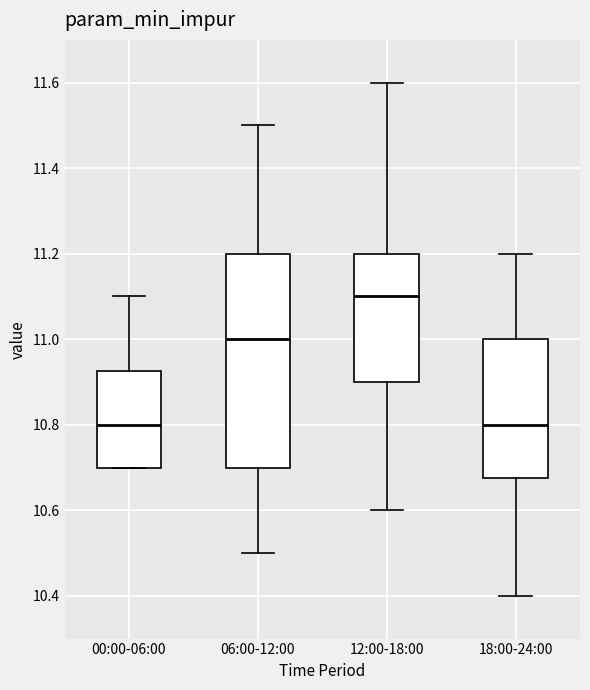

Reading left to right, transcribe this box plot: for each box, give where its median line is, the range the box spans, and where its two whiskers end, as read against the y-axis. The values are not printed on the chart, so give them approximately, as read against the axis.

00:00-06:00: median 10.80, box 10.70 to 10.92, whiskers 10.70 to 11.10
06:00-12:00: median 11.00, box 10.70 to 11.20, whiskers 10.50 to 11.50
12:00-18:00: median 11.10, box 10.90 to 11.20, whiskers 10.60 to 11.60
18:00-24:00: median 10.80, box 10.68 to 11.00, whiskers 10.40 to 11.20